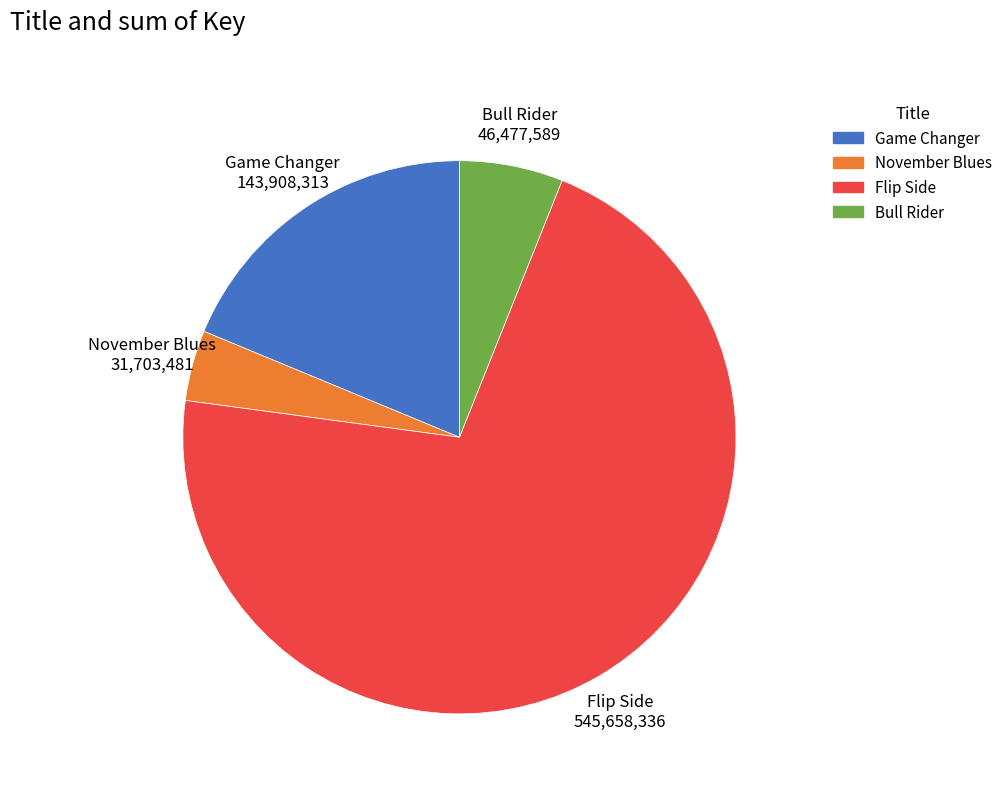

Rank the categories by value from lowest to highest.

November Blues, Bull Rider, Game Changer, Flip Side